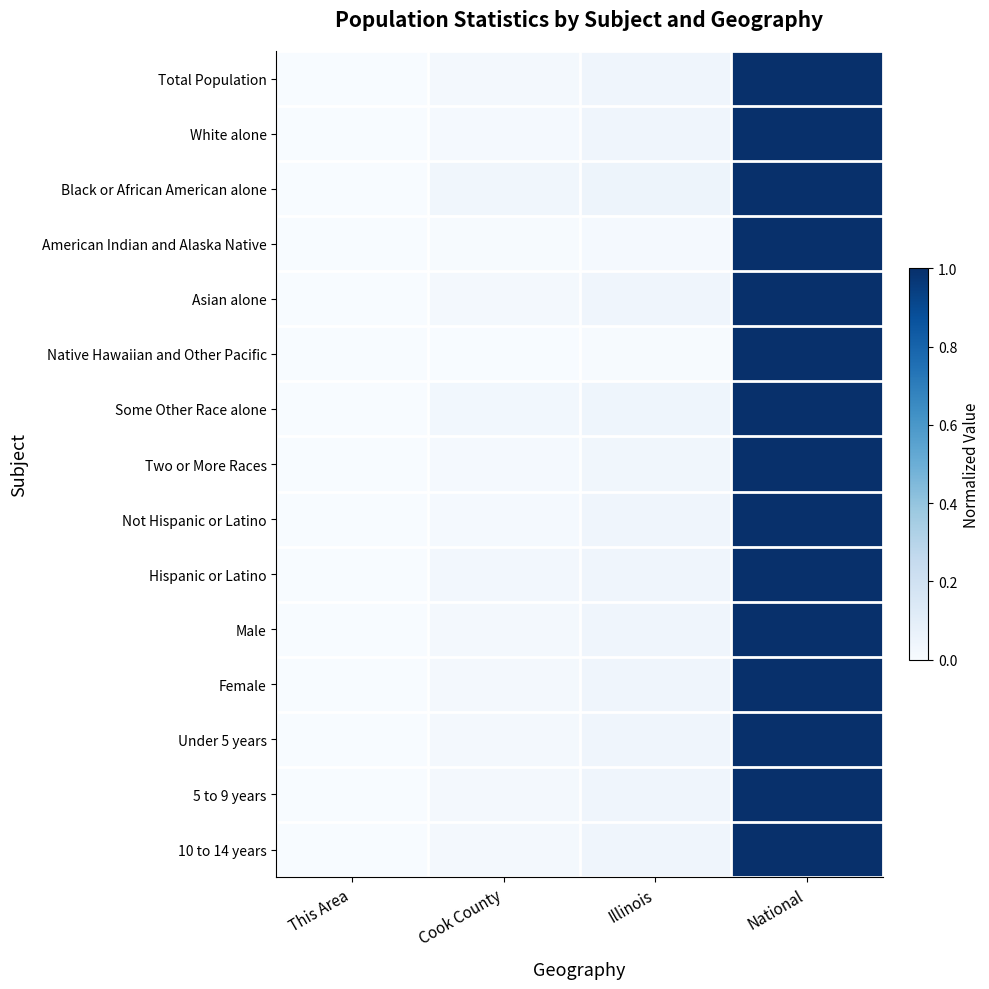

Reading left to right, list all the values displayed in this chart.

Total Population: This Area=0.0	Cook County=0.0	Illinois=0.0	National=1.0
White alone: This Area=0.0	Cook County=0.0	Illinois=0.0	National=1.0
Black or African American alone: This Area=0.0	Cook County=0.0	Illinois=0.0	National=1.0
American Indian and Alaska Native: This Area=0.0	Cook County=0.0	Illinois=0.0	National=1.0
Asian alone: This Area=0.0	Cook County=0.0	Illinois=0.0	National=1.0
Native Hawaiian and Other Pacific: This Area=0.0	Cook County=0.0	Illinois=0.0	National=1.0
Some Other Race alone: This Area=0.0	Cook County=0.0	Illinois=0.0	National=1.0
Two or More Races: This Area=0.0	Cook County=0.0	Illinois=0.0	National=1.0
Not Hispanic or Latino: This Area=0.0	Cook County=0.0	Illinois=0.0	National=1.0
Hispanic or Latino: This Area=0.0	Cook County=0.0	Illinois=0.0	National=1.0
Male: This Area=0.0	Cook County=0.0	Illinois=0.0	National=1.0
Female: This Area=0.0	Cook County=0.0	Illinois=0.0	National=1.0
Under 5 years: This Area=0.0	Cook County=0.0	Illinois=0.0	National=1.0
5 to 9 years: This Area=0.0	Cook County=0.0	Illinois=0.0	National=1.0
10 to 14 years: This Area=0.0	Cook County=0.0	Illinois=0.0	National=1.0